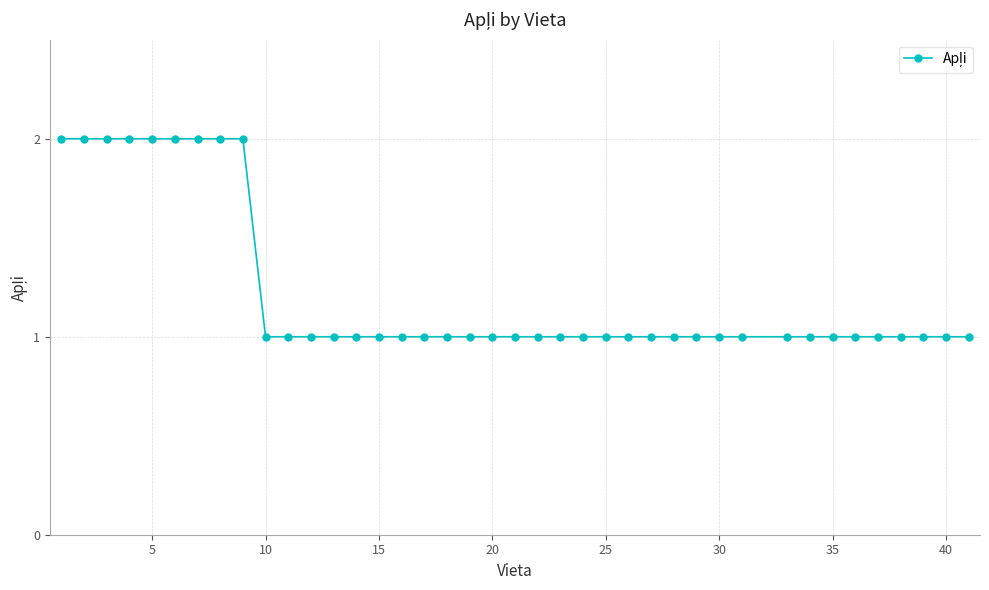

What is the sum of all values?

49